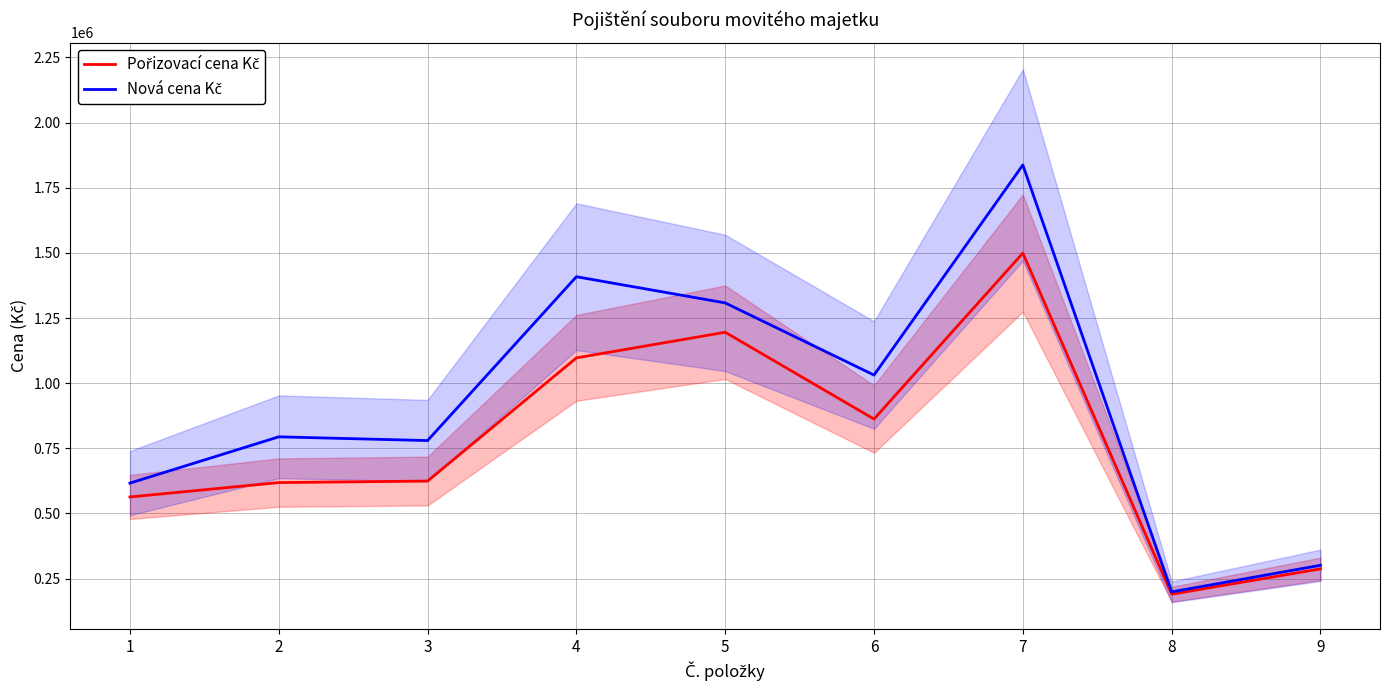

List the series in order of their peak value, lowest first.

Pořizovací cena Kč, Nová cena Kč